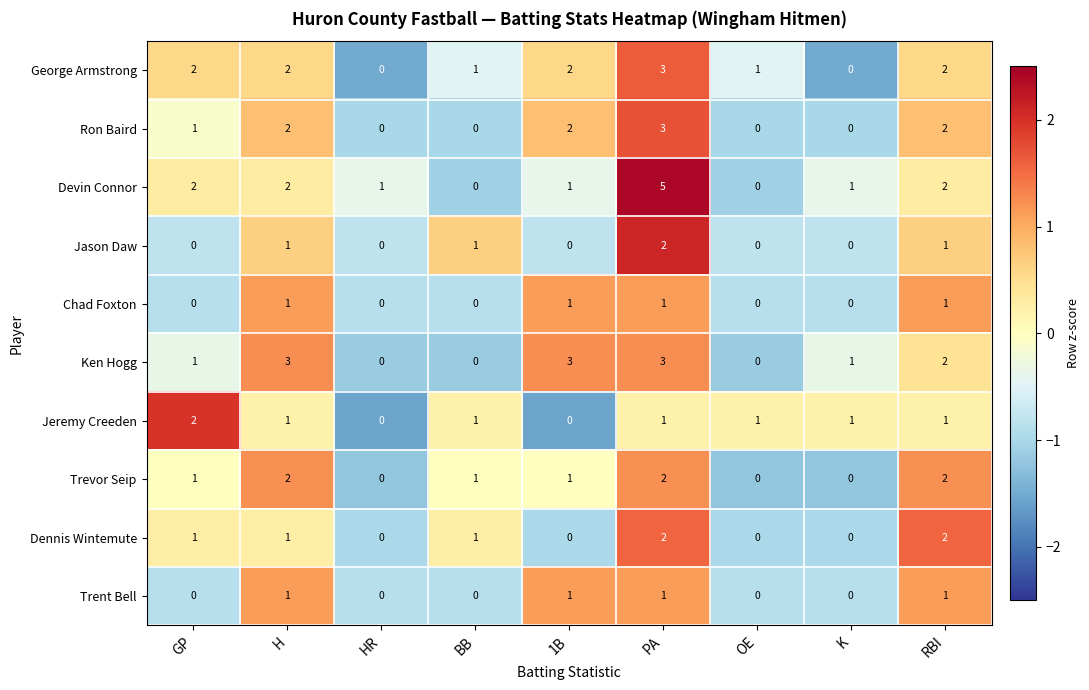

Count the number of categories in the chart.

9